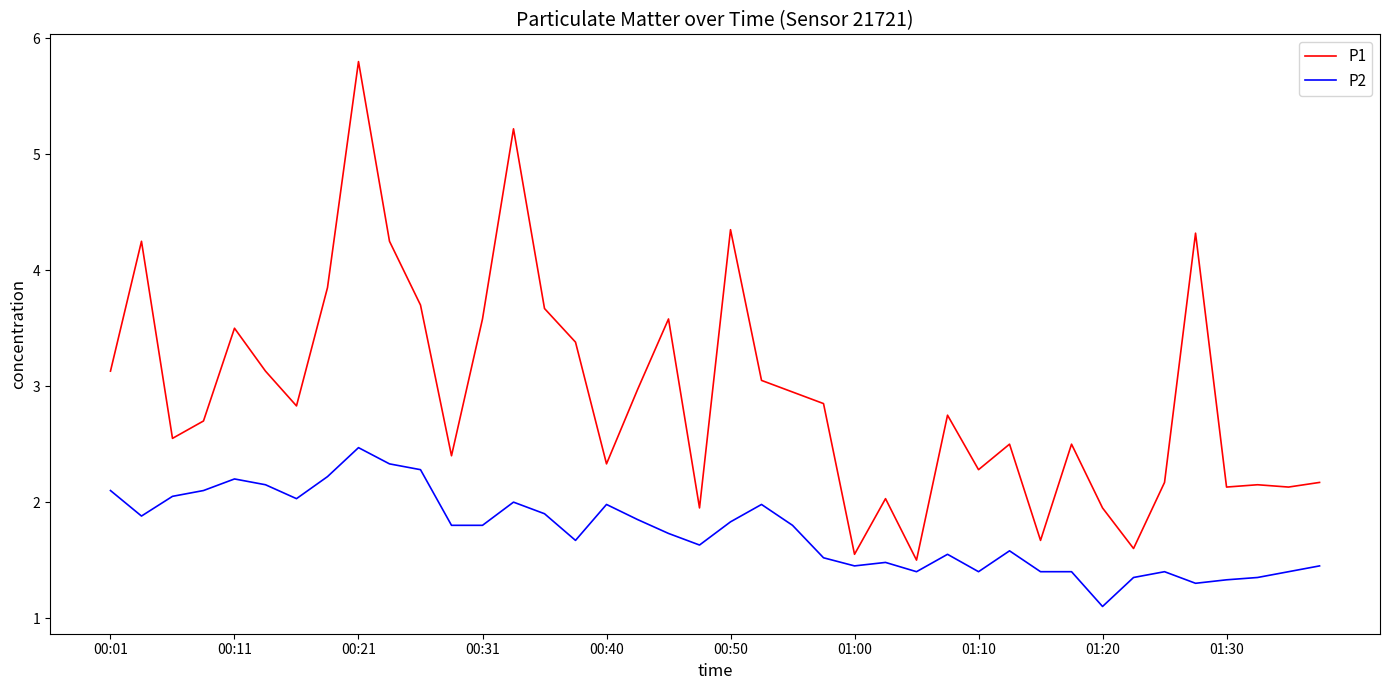

True or false: P1 has more than 1 points higher than both neighbors.

True